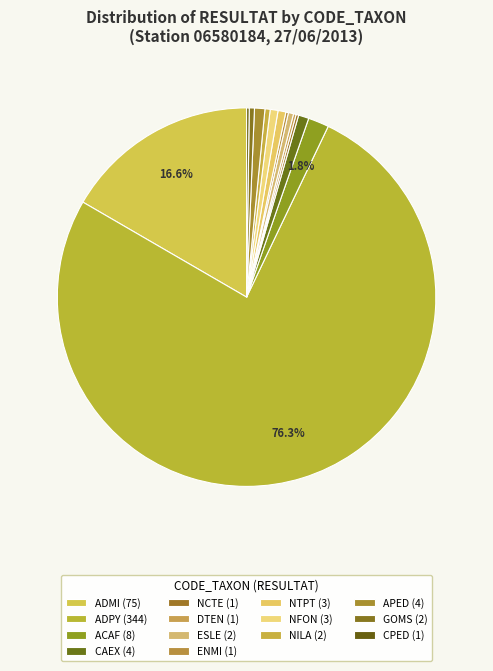

What is the ratio of the value at ADMI to the value at GOMS?

37.5